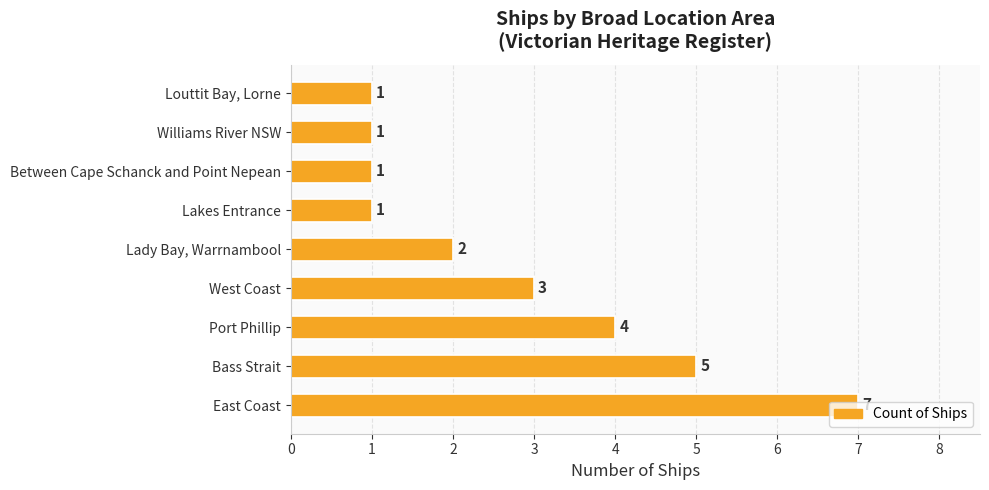

Which label corresponds to the largest value in the chart?

East Coast